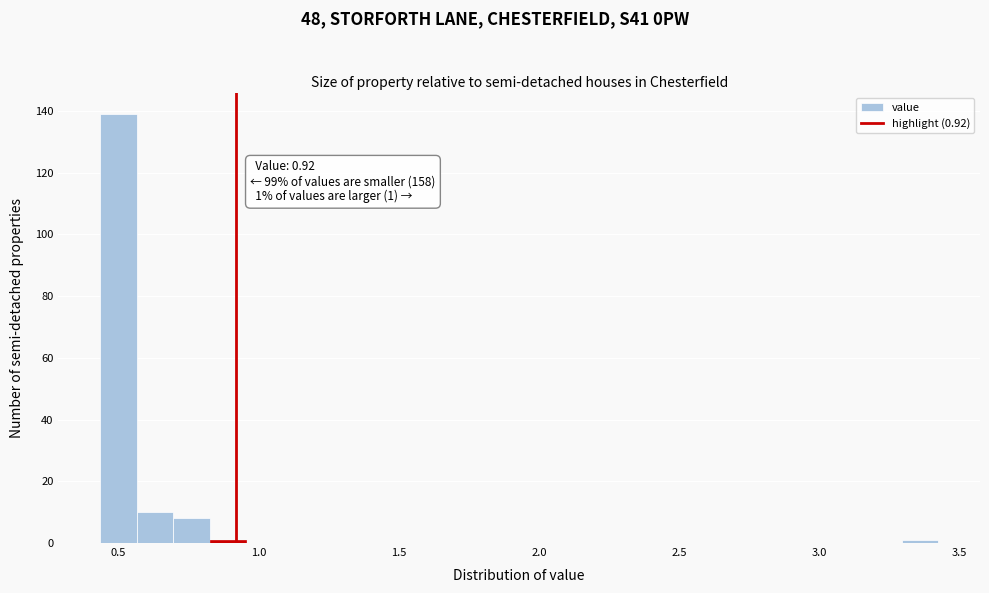

Around what value on the x-axis is the tallest bar? Give the approximate position of its centre, as read against the axis.

0.50